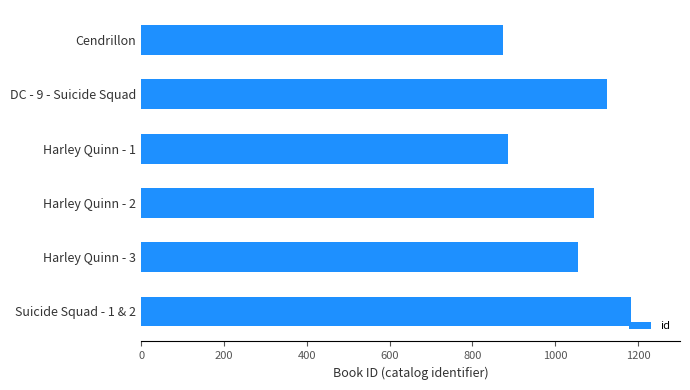

Does the chart contain any negative values?

No